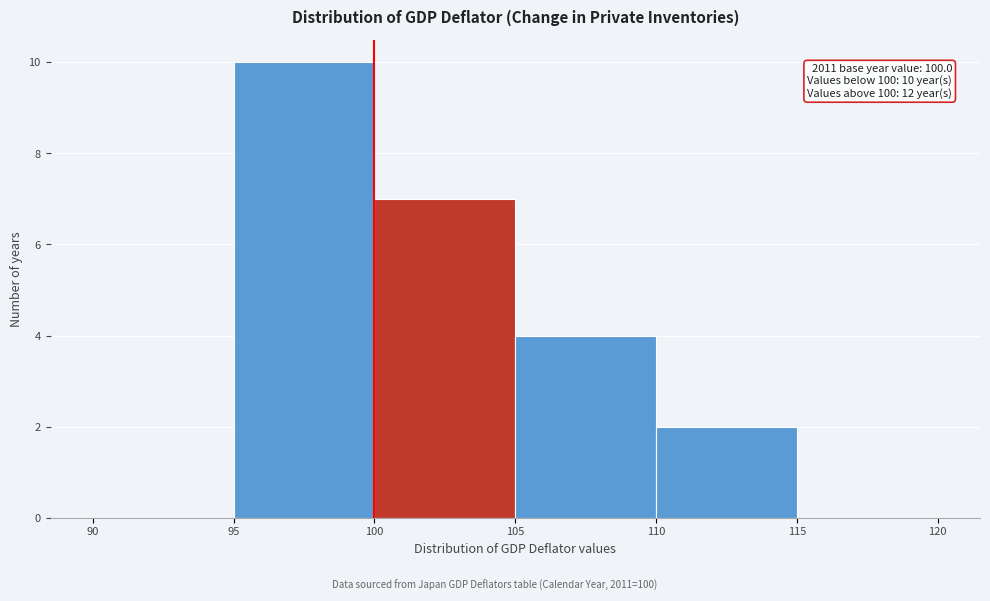

Which range on the x-axis has the tallest bar?

95 to 100